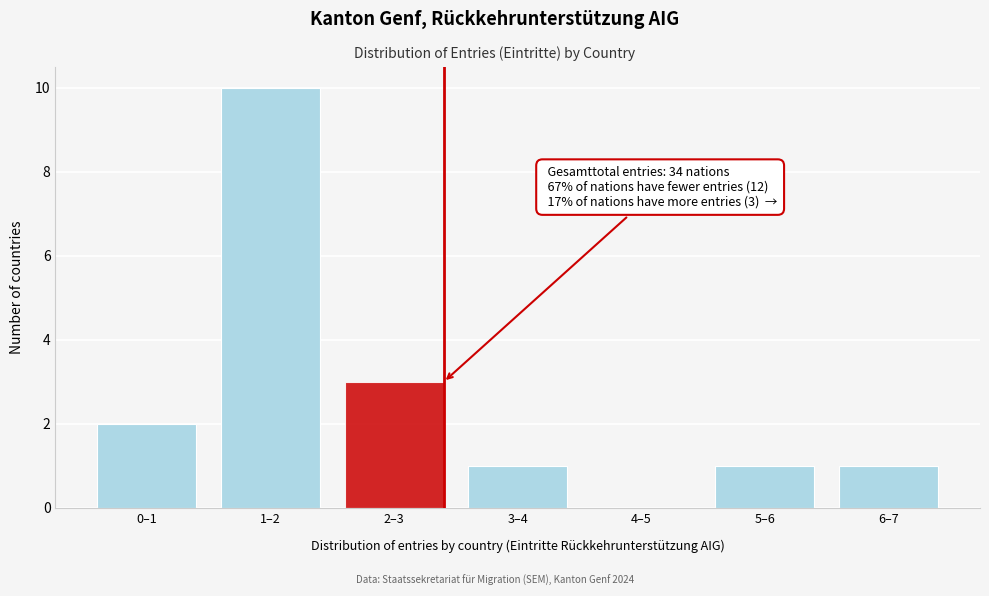

Reading right to left, extract all data points from this chart.

6–7=1	5–6=1	4–5=0	3–4=1	2–3=3	1–2=10	0–1=2